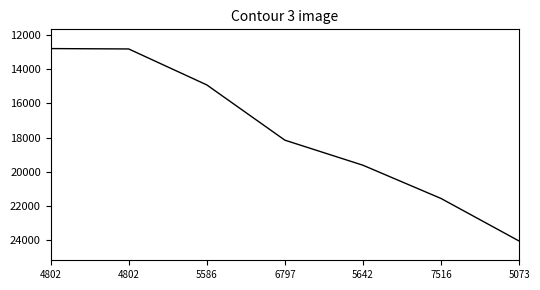

Which has a higher value, 5073 or 4802?

5073